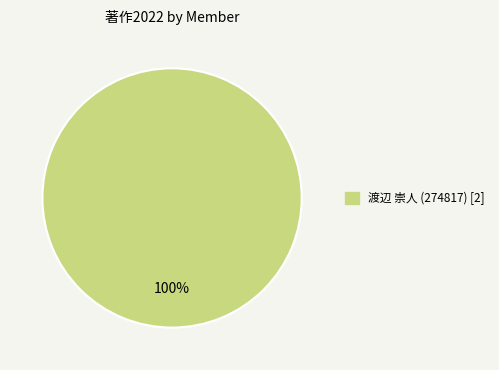

Is there a majority slice in this chart?

Yes